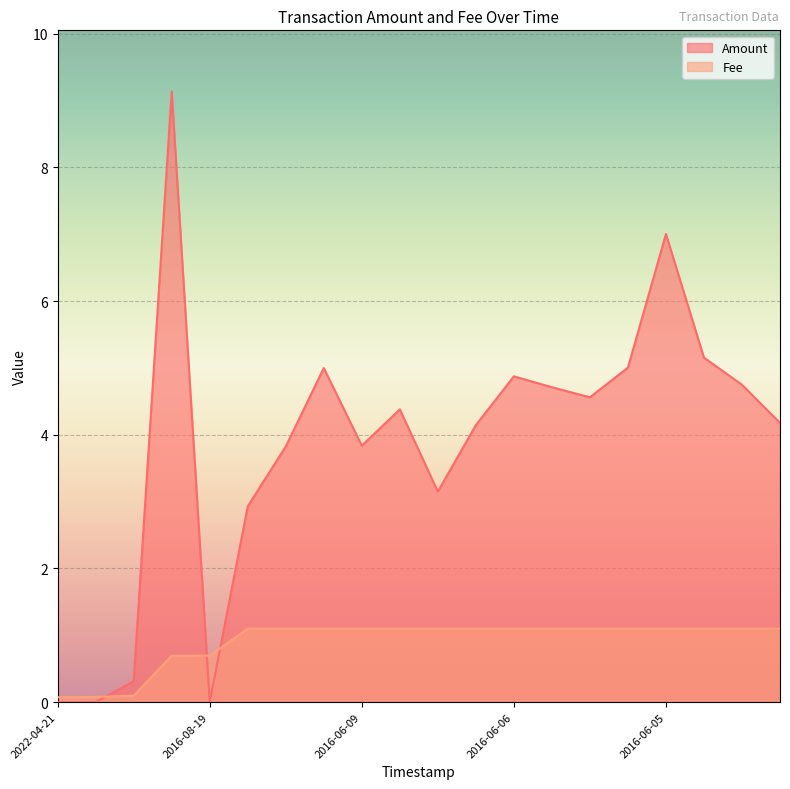

True or false: Fee has a value of 1.1 at 2016-06-09.

True